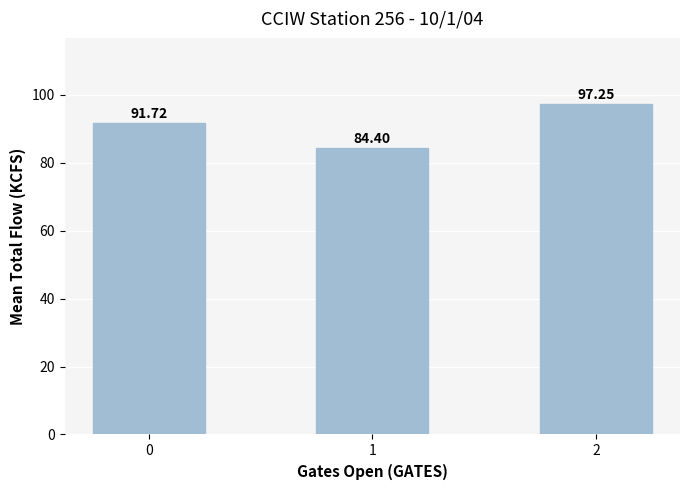

How many categories are shown in the chart?

3